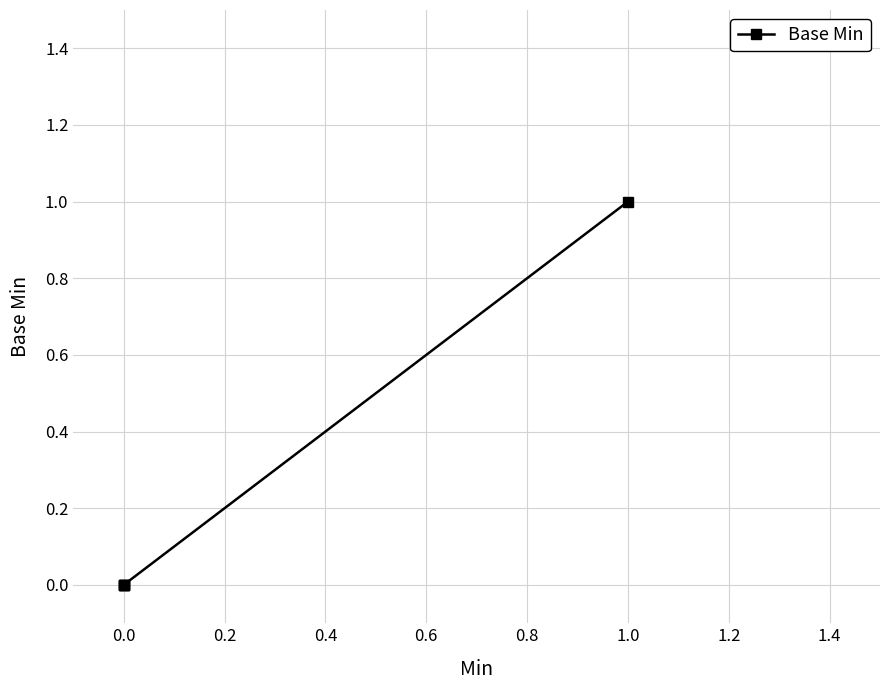

What is the sum of the values at 1.0 and 0.0?

1